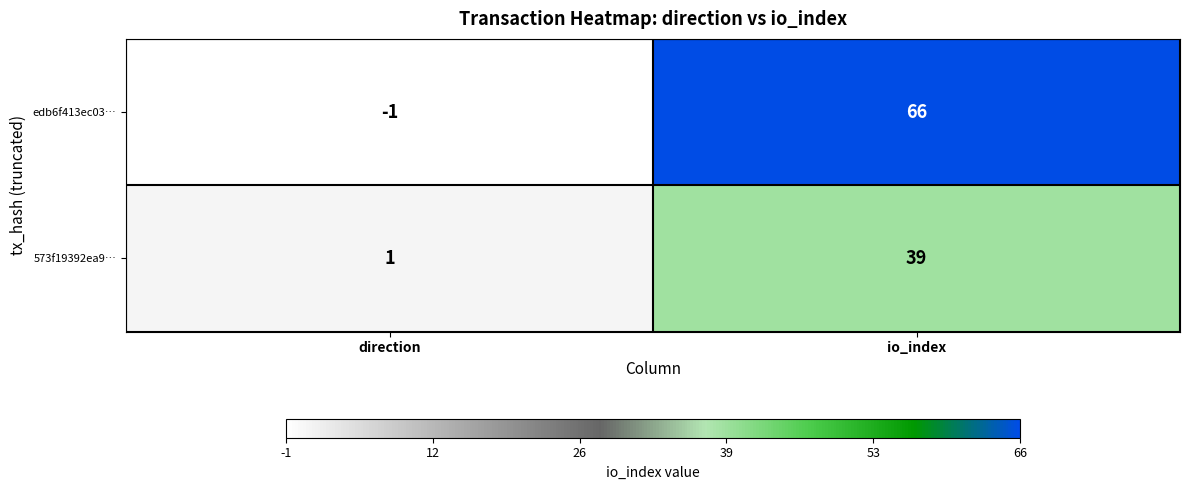

Reading right to left, transcribe all the data shown in this chart.

edb6f413ec03…: io_index=66	direction=-1
573f19392ea9…: io_index=39	direction=1